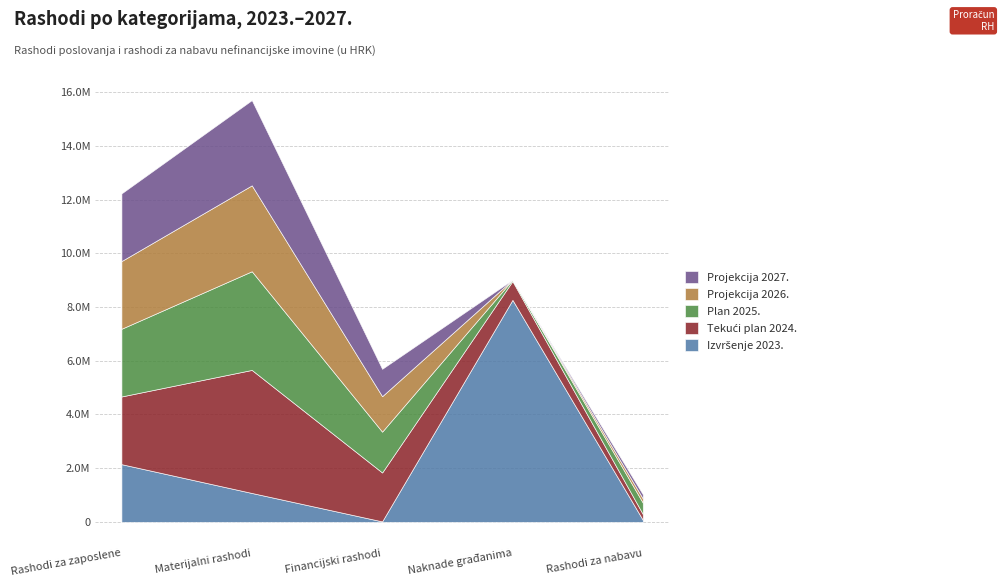

The value of Projekcija 2026. at Rashodi za nabavu is 256455.5. True or false?

False